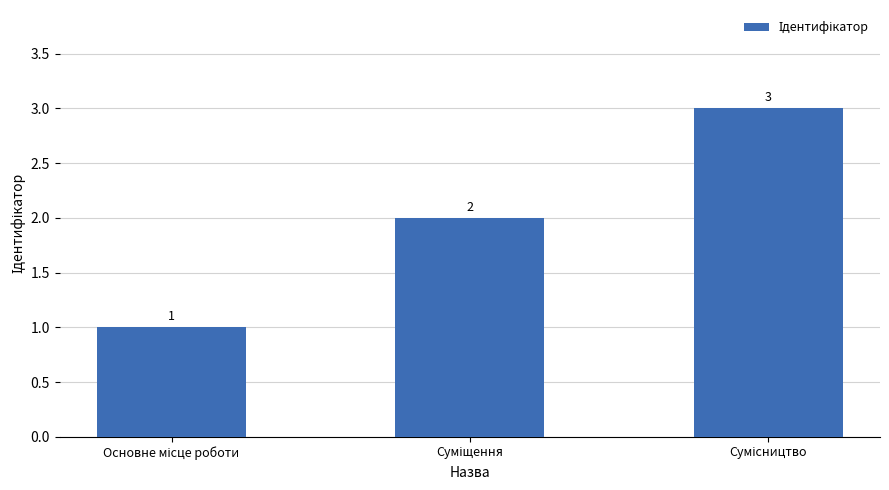

What is the sum of all values?

6